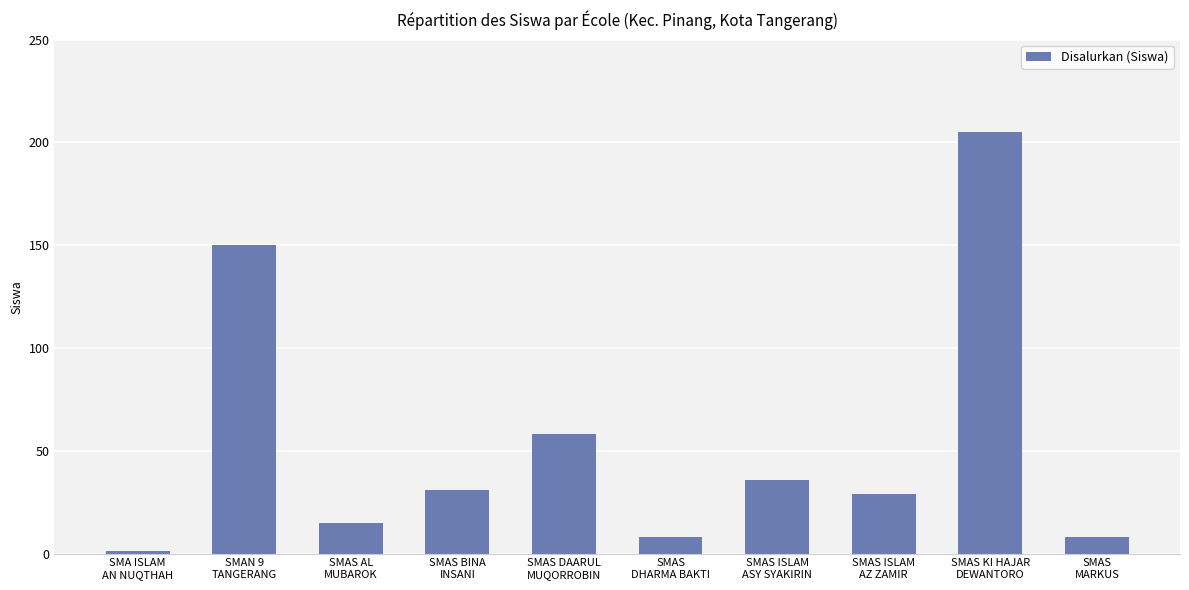

The value at SMAS ISLAM
ASY SYAKIRIN is 57. True or false?

False